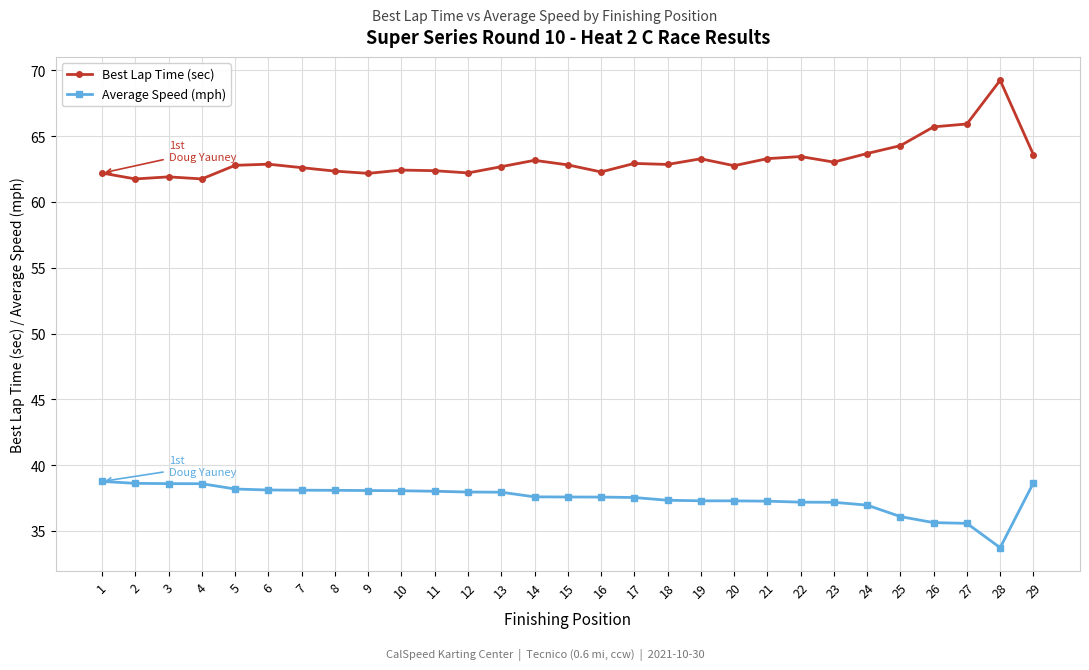

What is the value of the Best Lap Time (sec) point at the 15th from the left?

62.8